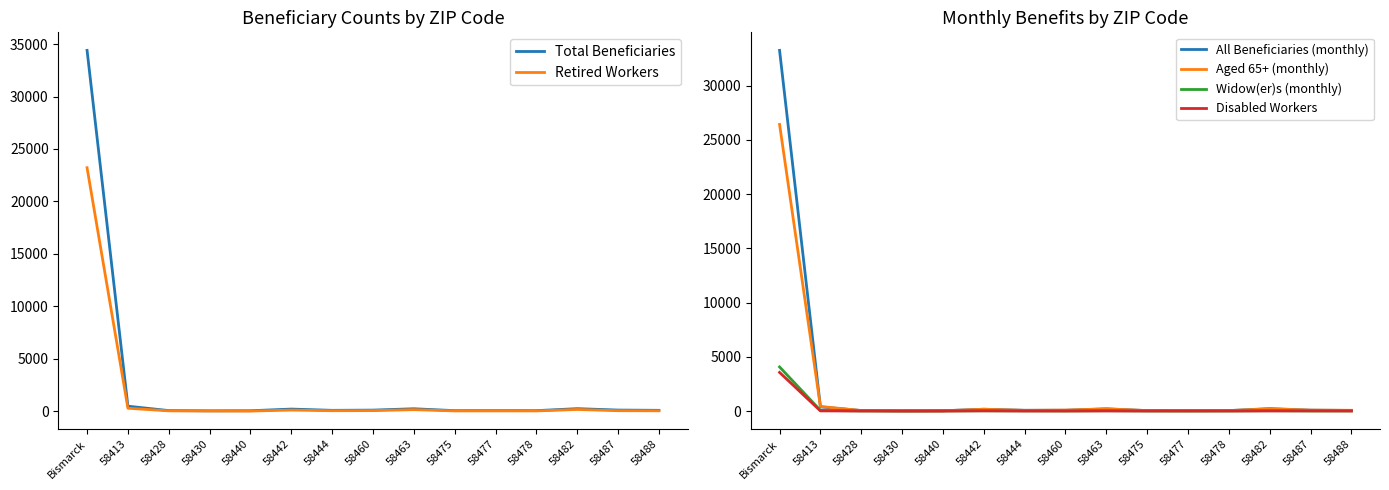

Is it true that Total Beneficiaries equals 240 at 58482?

True